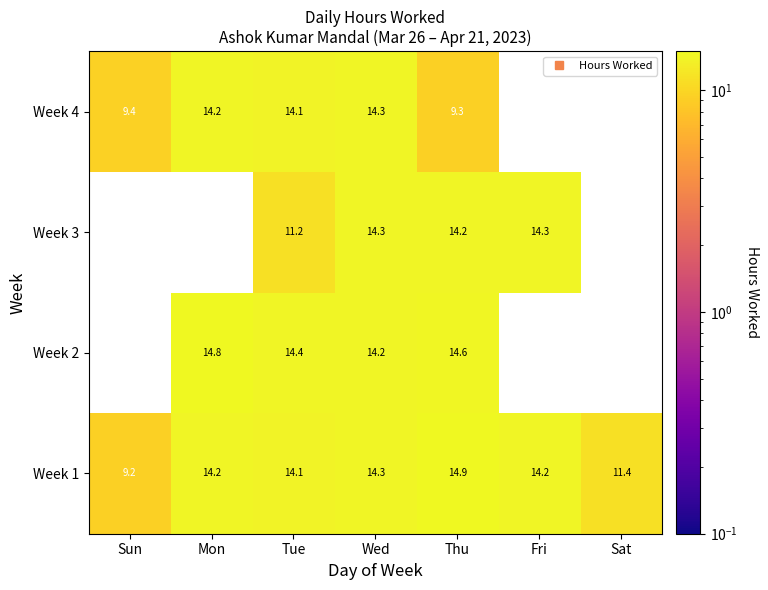

Which category has the lowest value in the Week 1 series?

Sun